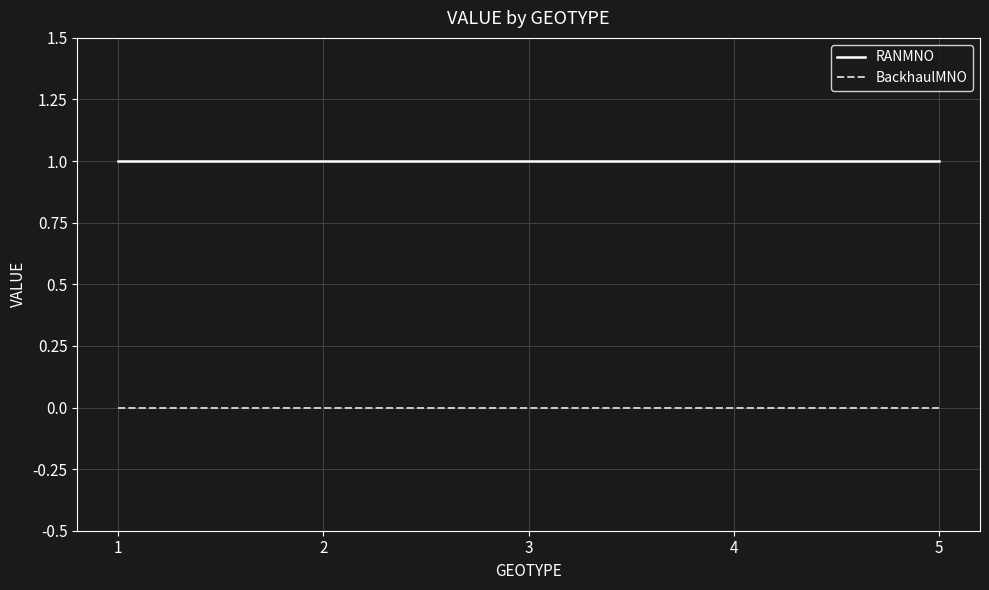

Is the value of RANMNO at 2 greater than the value of BackhaulMNO at 2?

Yes